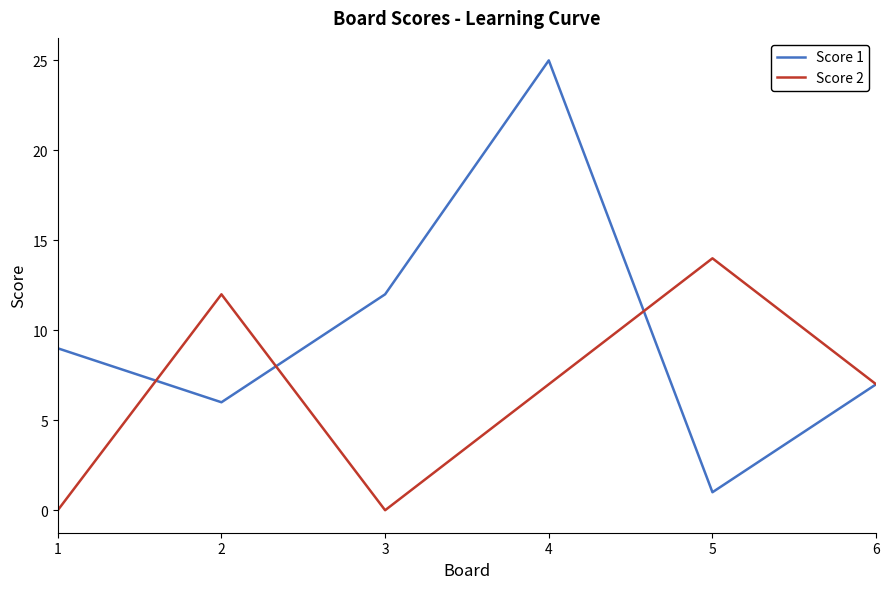

True or false: Score 2 and Score 1 intersect in this chart.

True